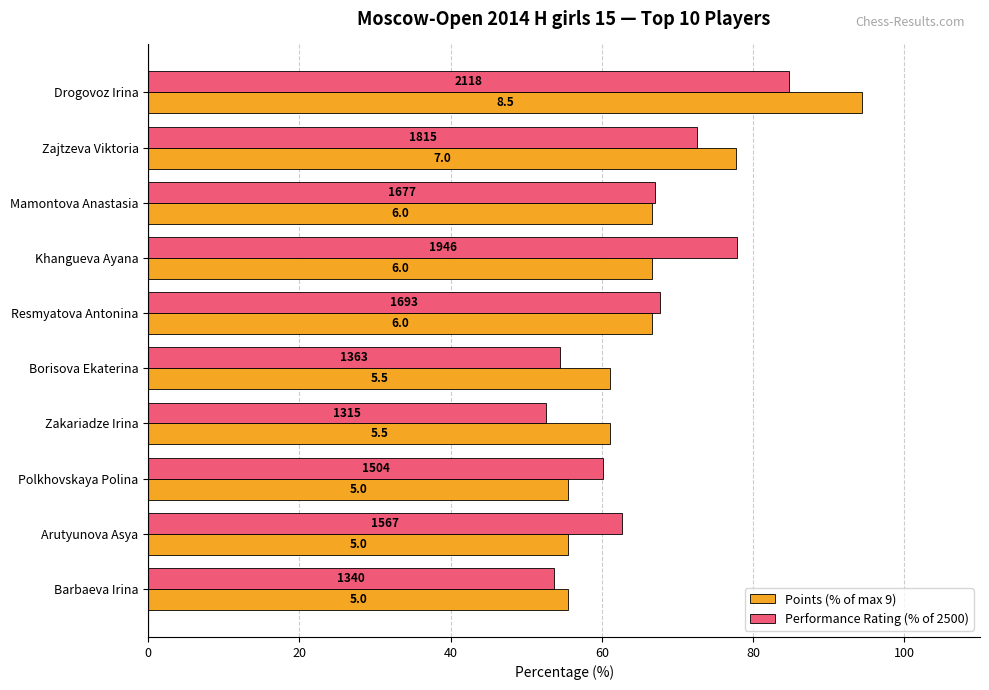

What are all the series names shown in the legend?

Points (% of max 9), Performance Rating (% of 2500)